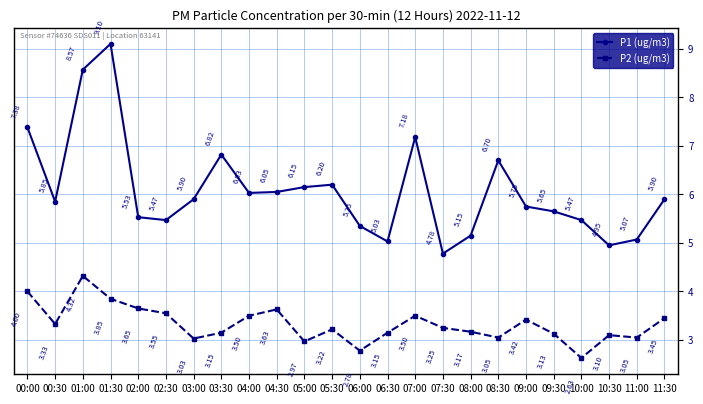

How many data points in P1 (ug/m3) are above 5?

22